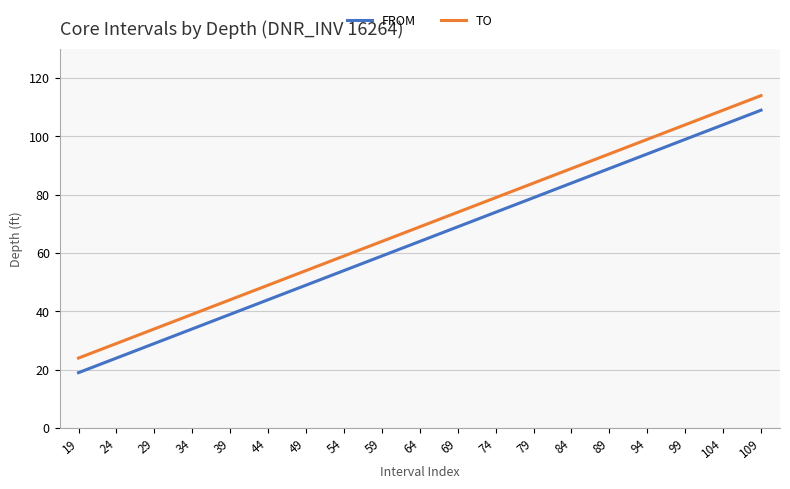

How many lines are shown in the chart?

2